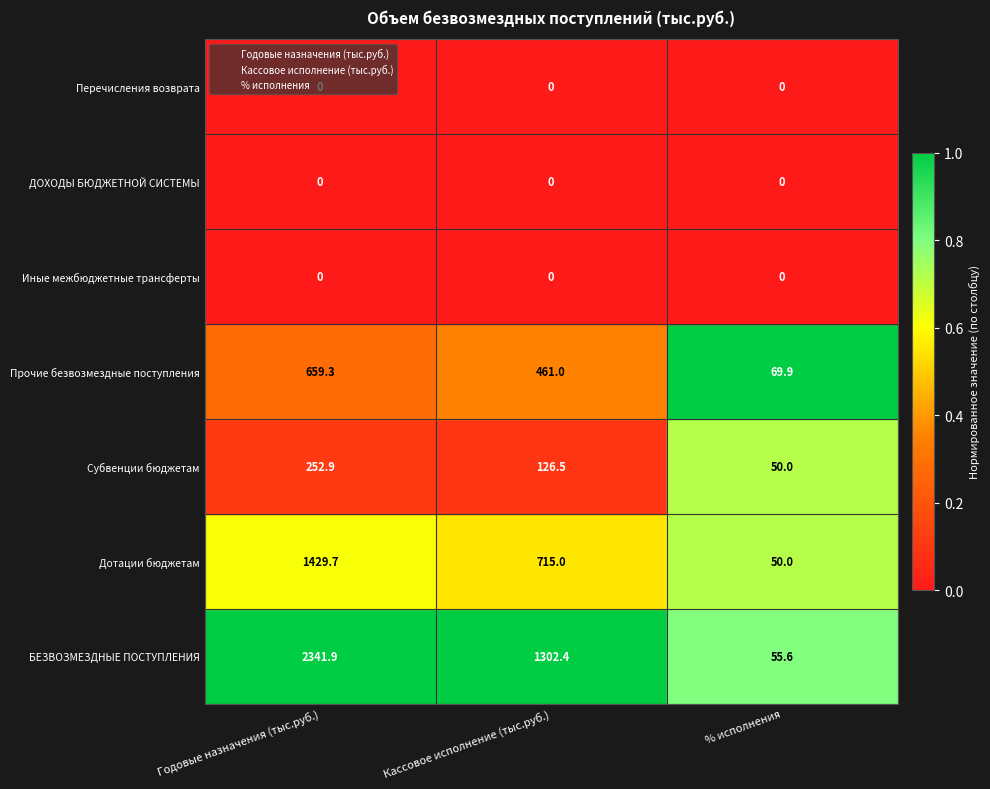

Is it true that Годовые назначения (тыс.руб.) equals 6.3 at Годовые назначения (тыс.руб.)?

False